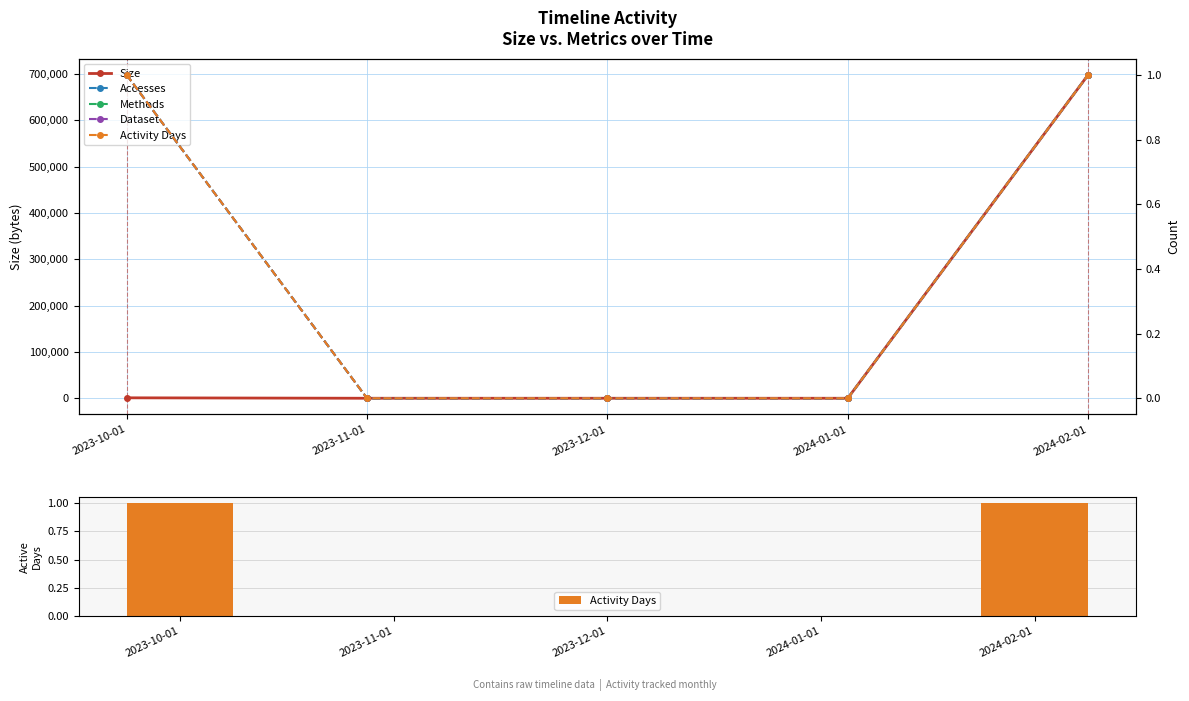

What is the label of the 3rd bar from the left?

2023-12-01